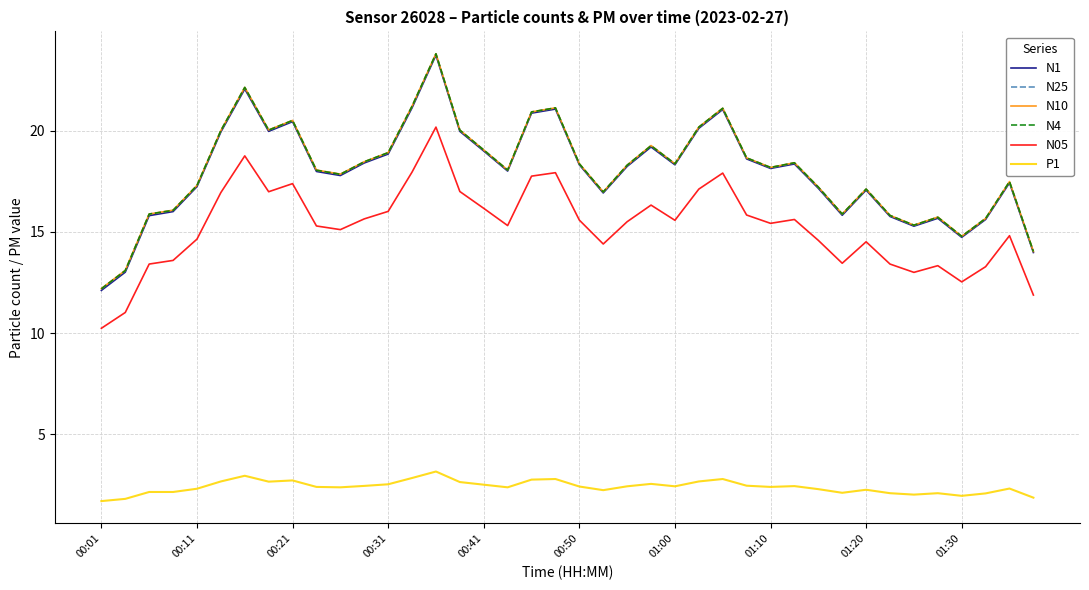

Which series has the widest spread of values?

N1